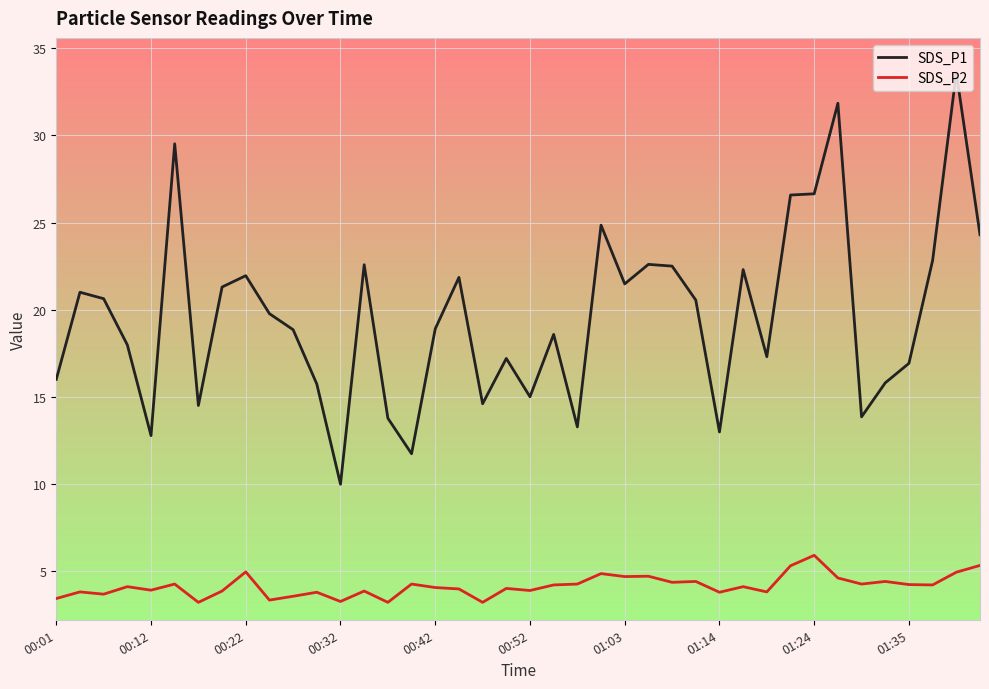

True or false: SDS_P2 and SDS_P1 intersect in this chart.

False